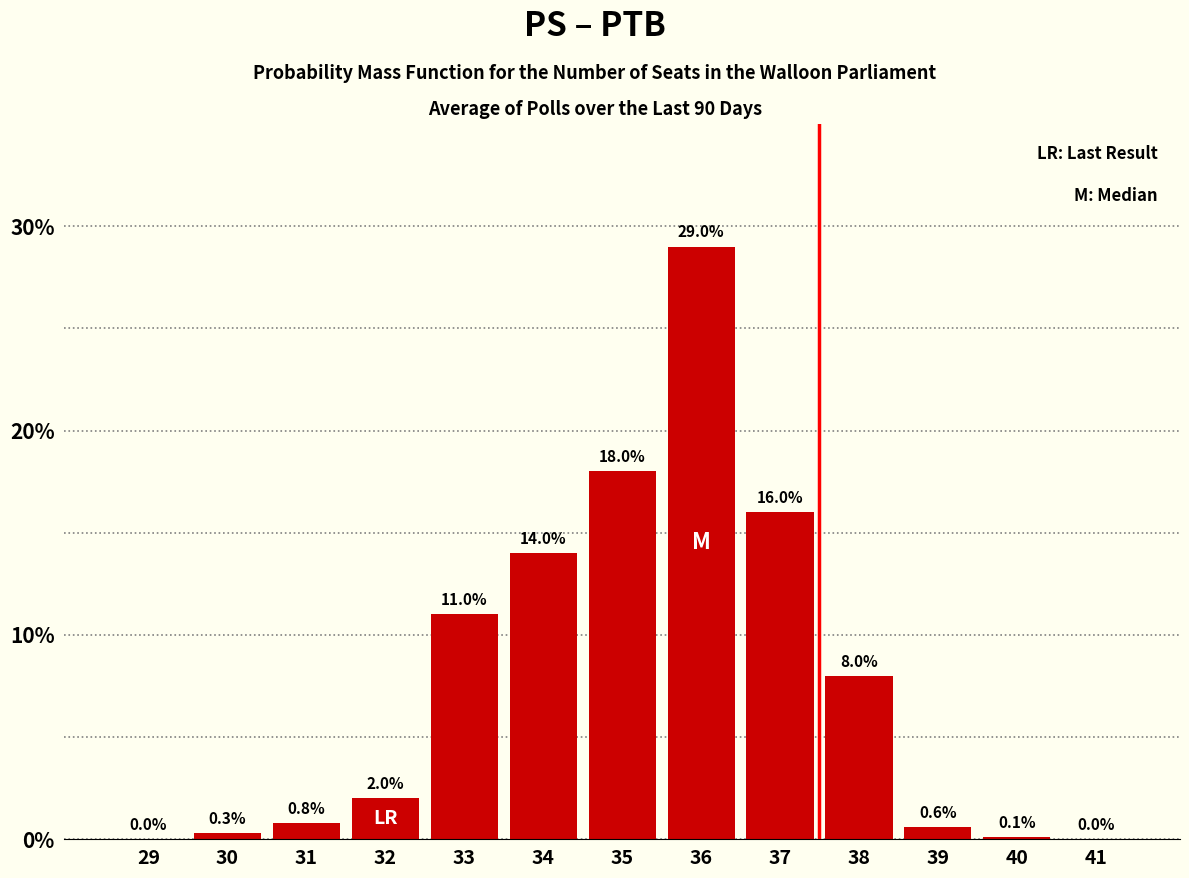

Reading left to right, extract all data points from this chart.

29=0.0	30=0.3	31=0.8	32=2.0	33=11.0	34=14.0	35=18.0	36=29.0	37=16.0	38=8.0	39=0.6	40=0.1	41=0.0